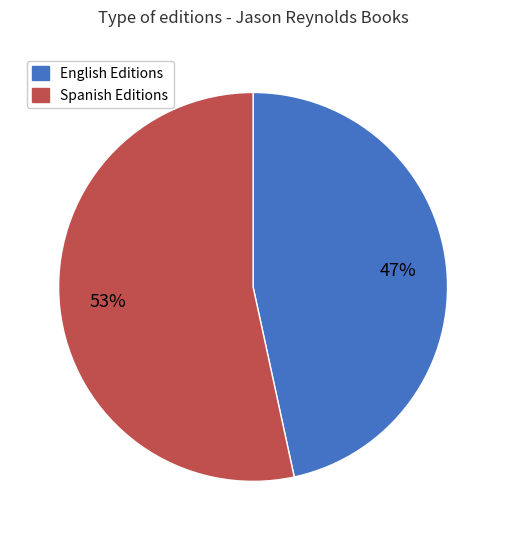

To the nearest percent, what is the average slice percentage?

50%